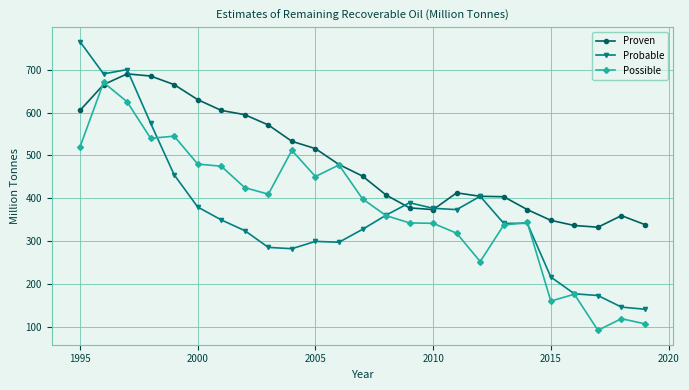

What is the value of the Possible point at the 17th from the left?

319